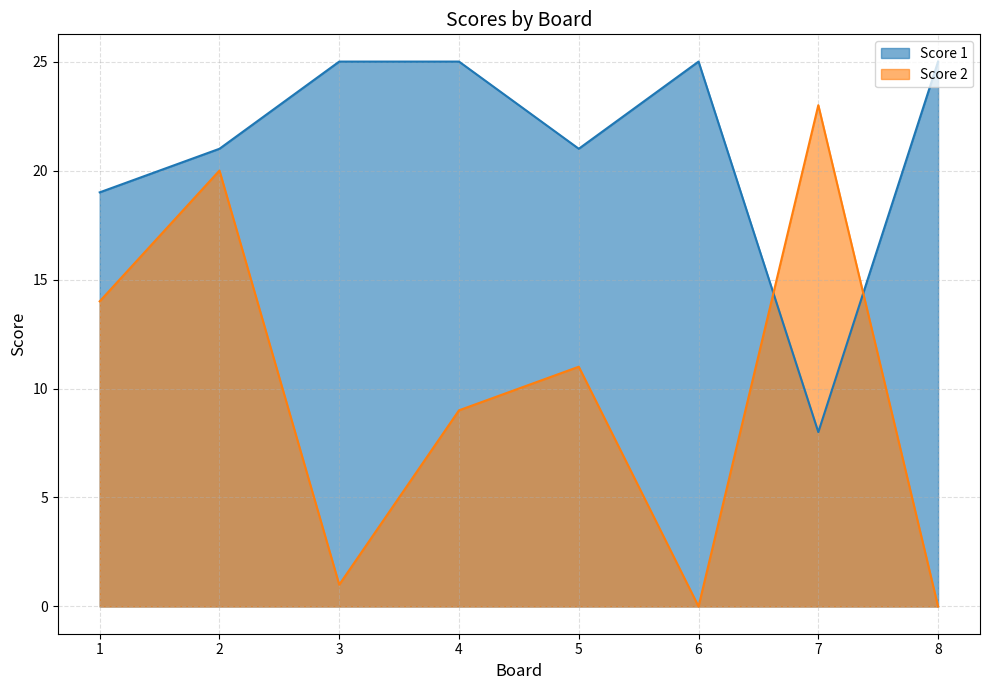

At which label does Score 2 reach its peak?

7